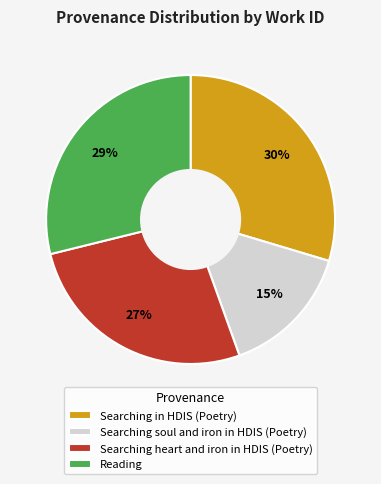

Which has a higher value, Searching soul and iron in HDIS (Poetry) or Reading?

Reading